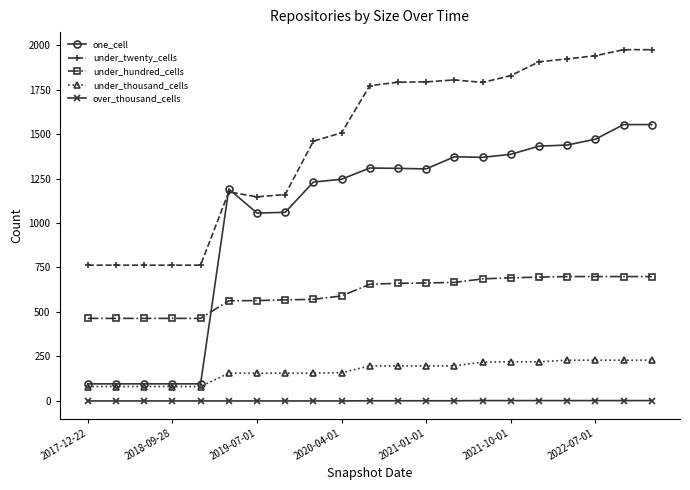

List the series in order of their peak value, highest first.

under_twenty_cells, one_cell, under_hundred_cells, under_thousand_cells, over_thousand_cells